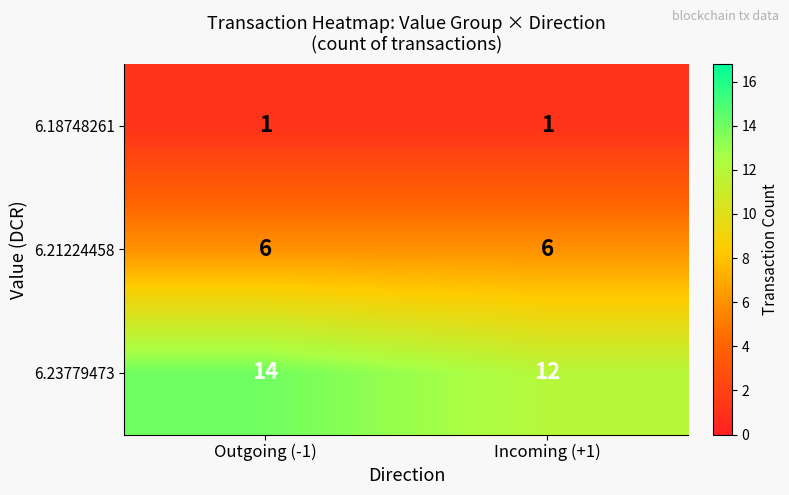

List the series in order of their overall mean, lowest first.

row_0, row_1, row_2